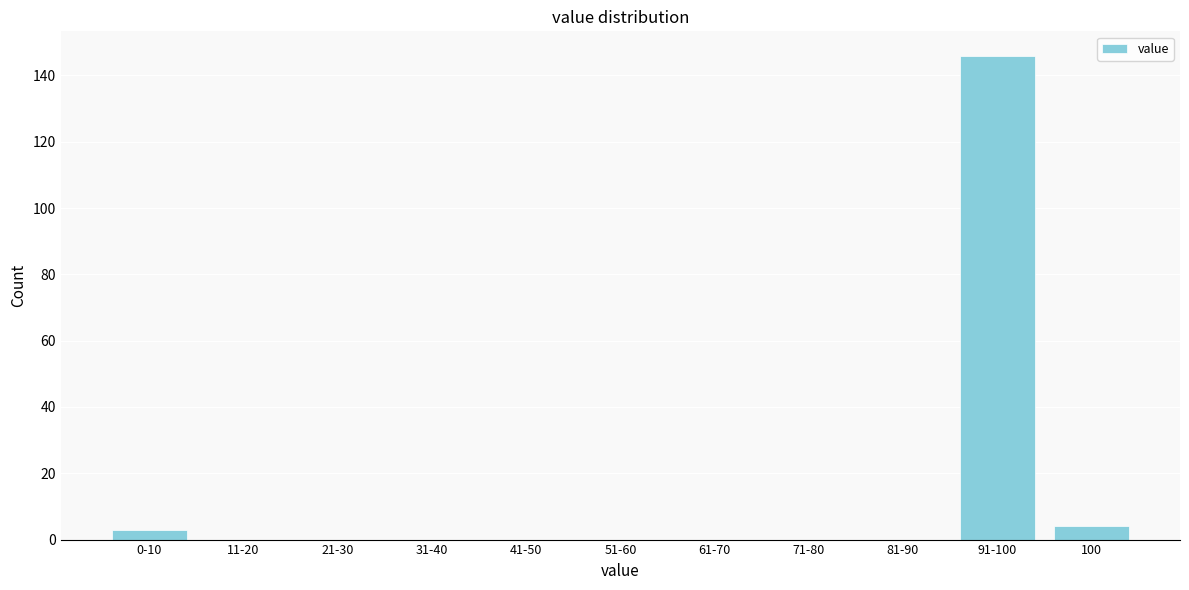

Reading right to left, what are all the values shown in this chart?

100=4	91-100=146	81-90=0	71-80=0	61-70=0	51-60=0	41-50=0	31-40=0	21-30=0	11-20=0	0-10=3